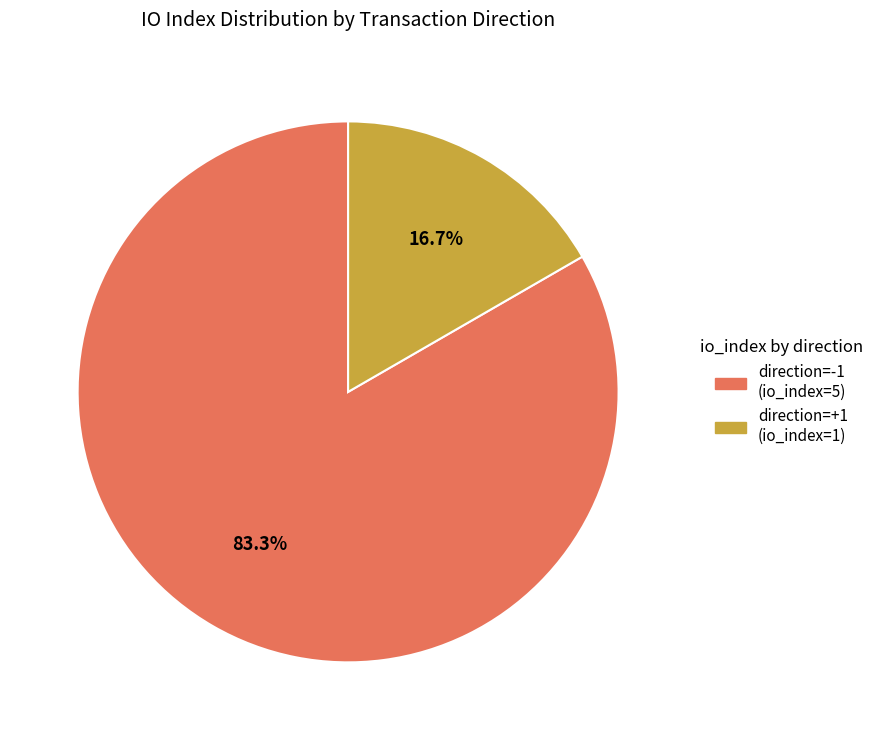

Is there any slice that represents more than half of the pie?

Yes